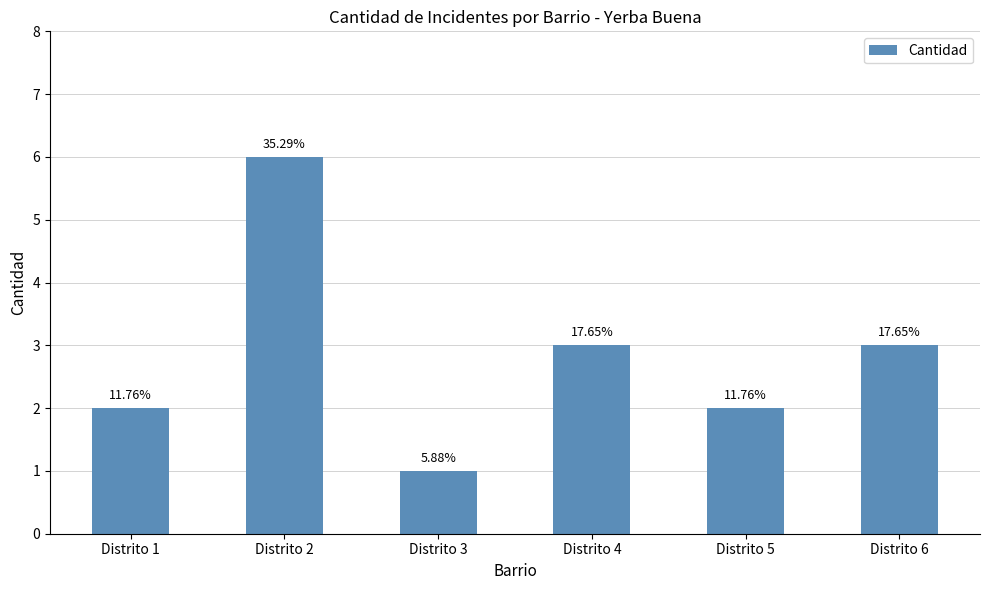

Which has a higher value, Distrito 3 or Distrito 5?

Distrito 5